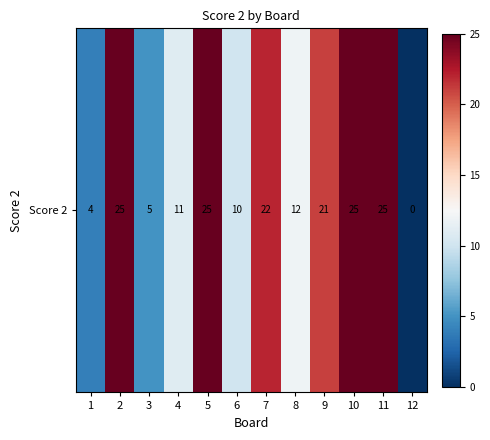

What is the ratio of the value at 5 to the value at 4?

2.3